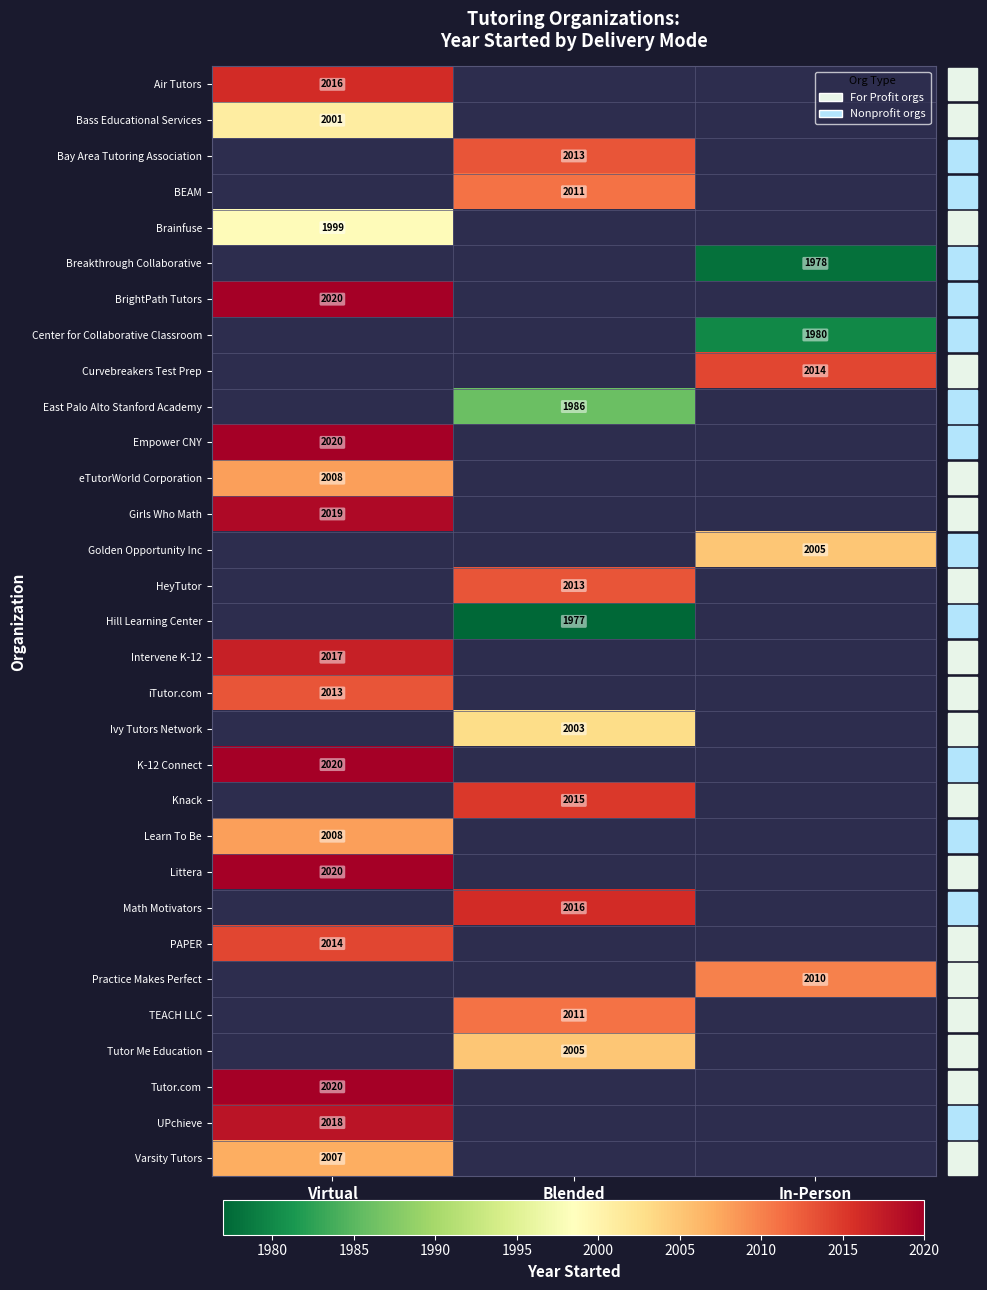

What is the difference between the highest and lowest values at Virtual?

21.0